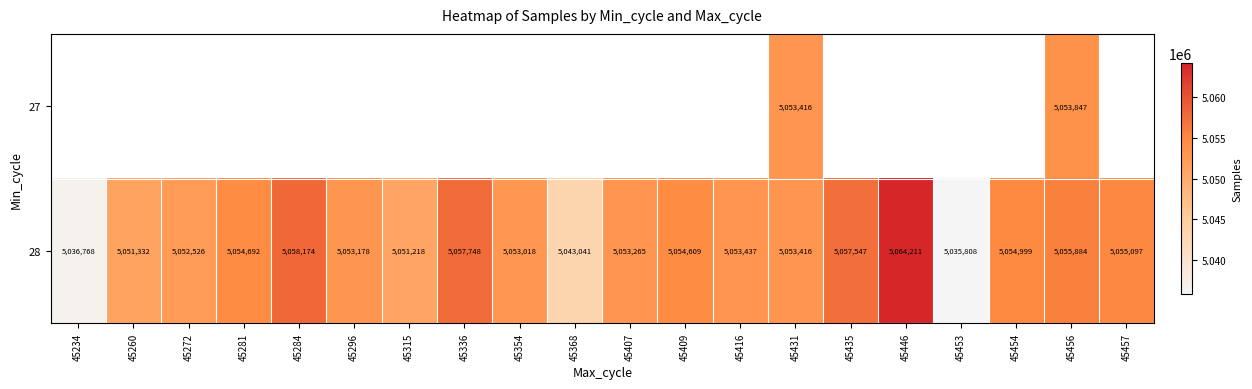

What is the difference between the maximum and second lowest values in the 28 series?

27443